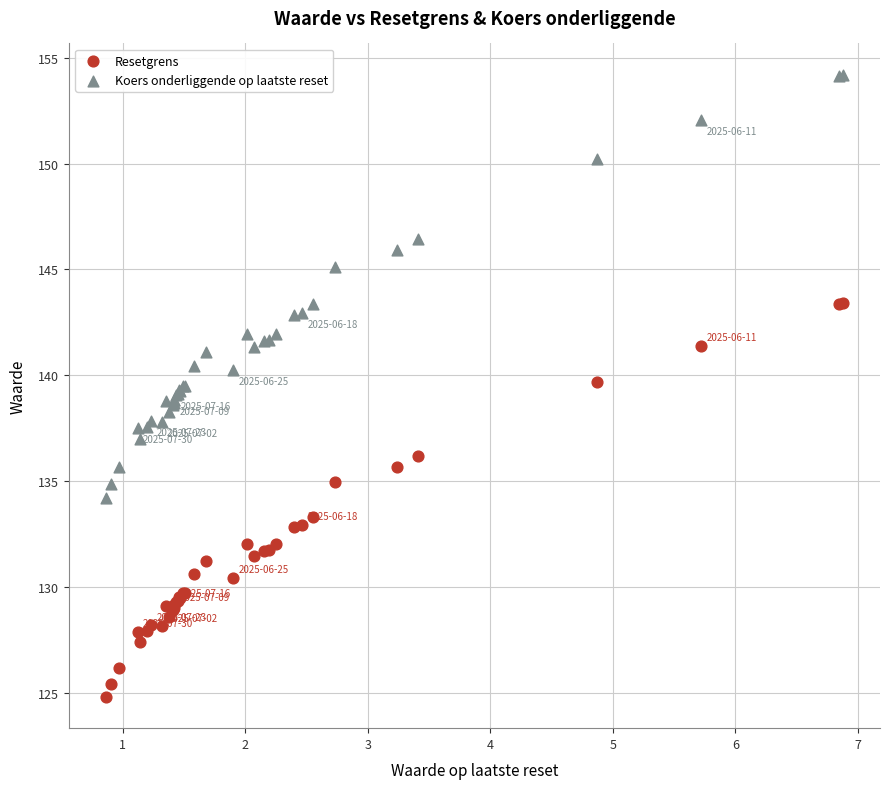

Which series reaches the minimum Y coordinate?

Resetgrens